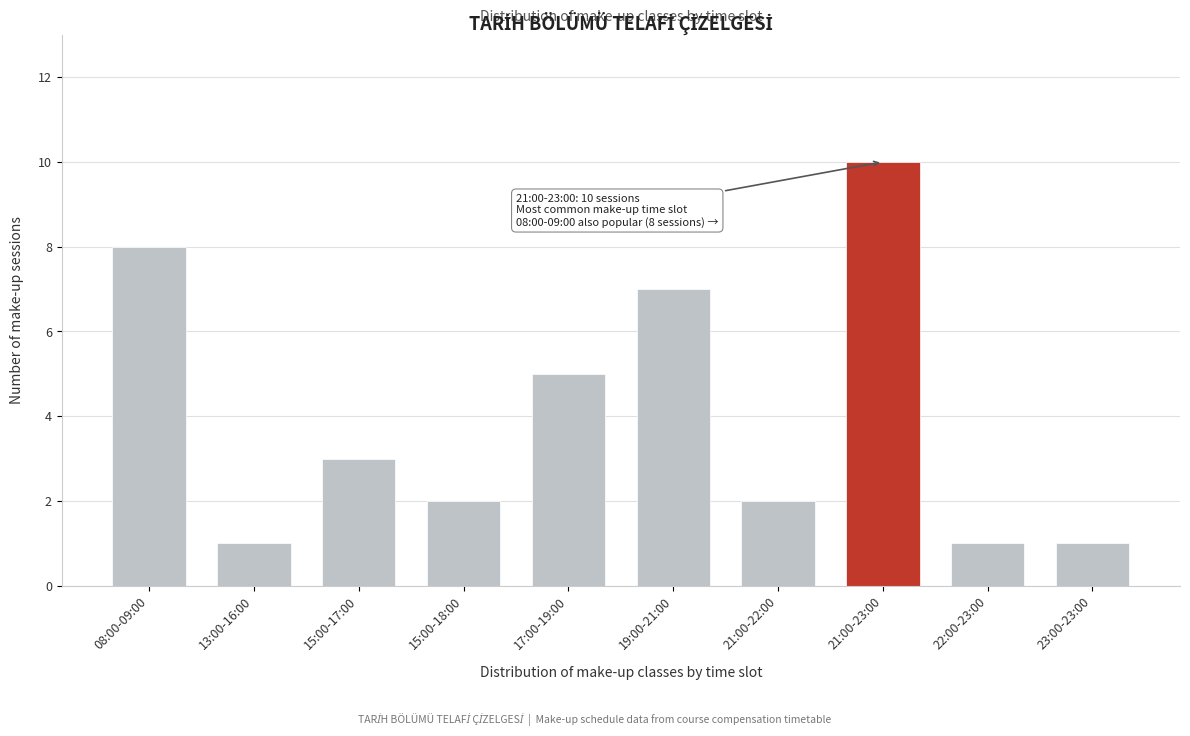

Reading left to right, extract all data points from this chart.

8	1	3	2	5	7	2	10	1	1